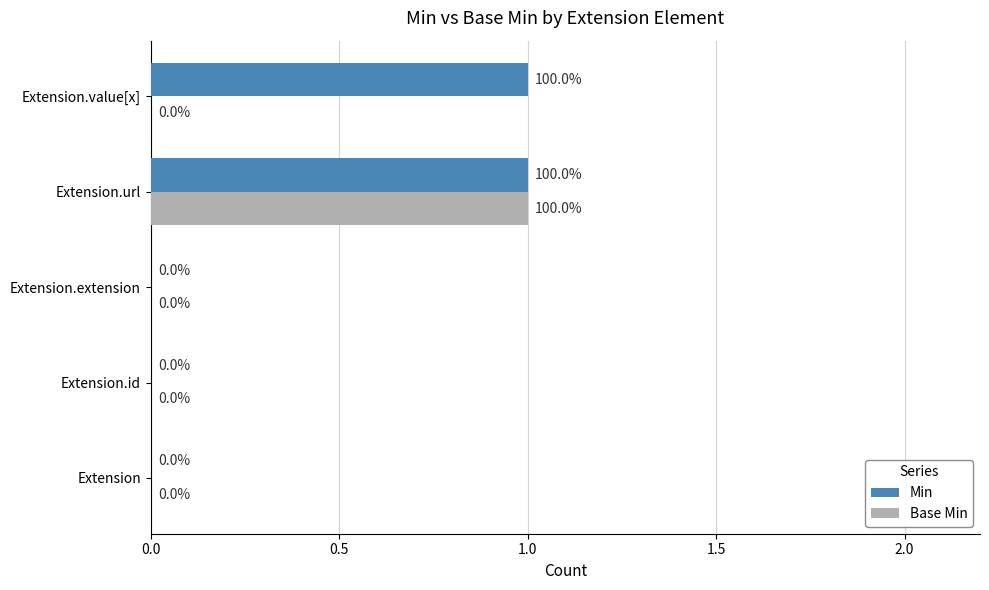

Is it true that Base Min equals 0 at Extension.id?

True